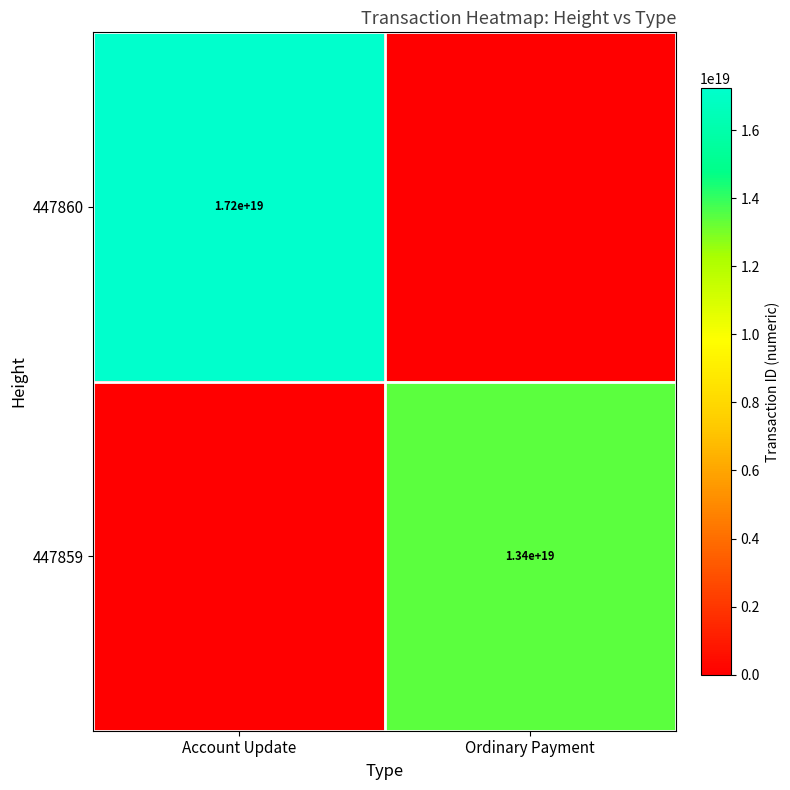

Between Ordinary Payment and Account Update, which is larger?

Account Update